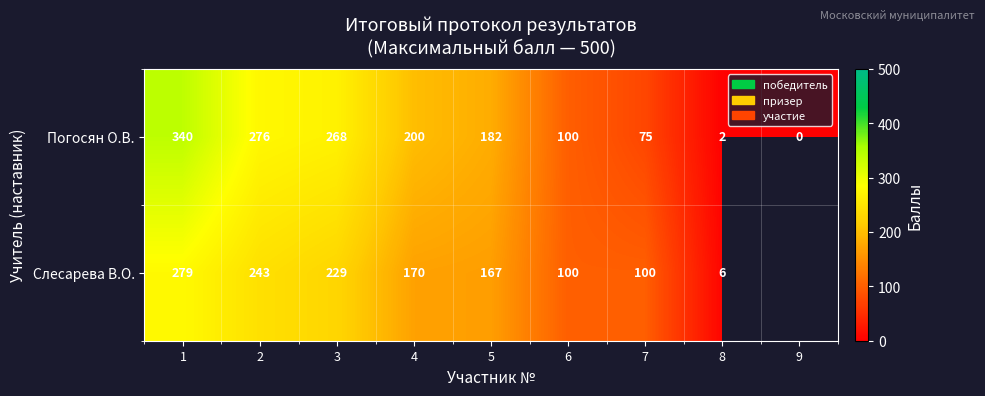

What value does the Погосян О.В. series have at 3, to the nearest 10?

270